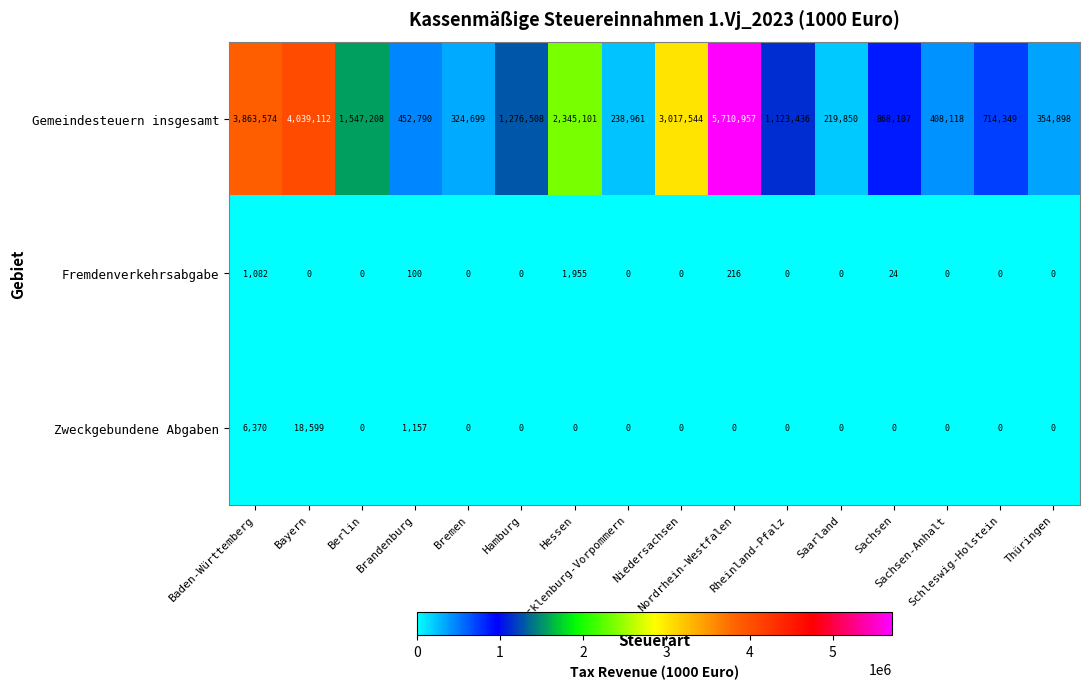

What is the maximum value shown in the chart?

5710957